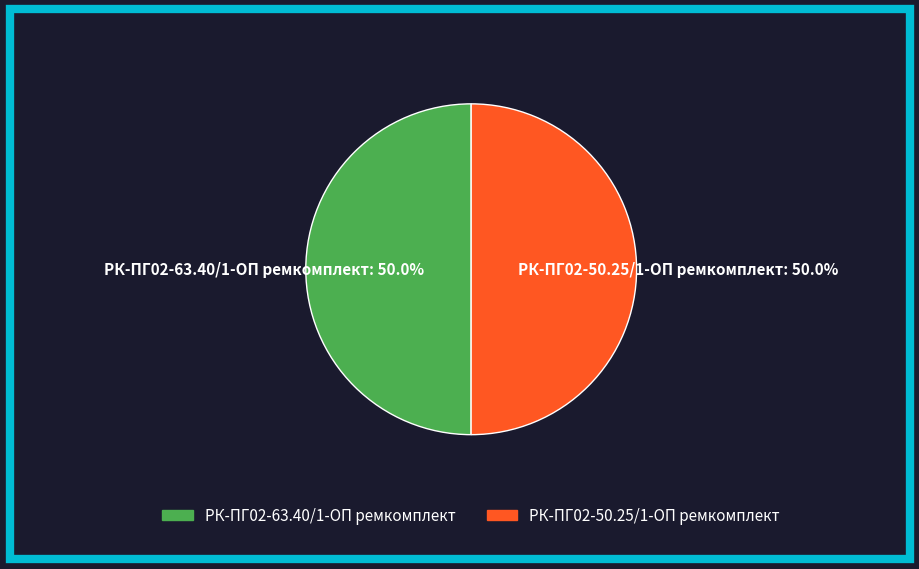

The РК-ПГ02-50.25/1-ОП ремкомплект slice represents 50% of the pie. True or false?

True